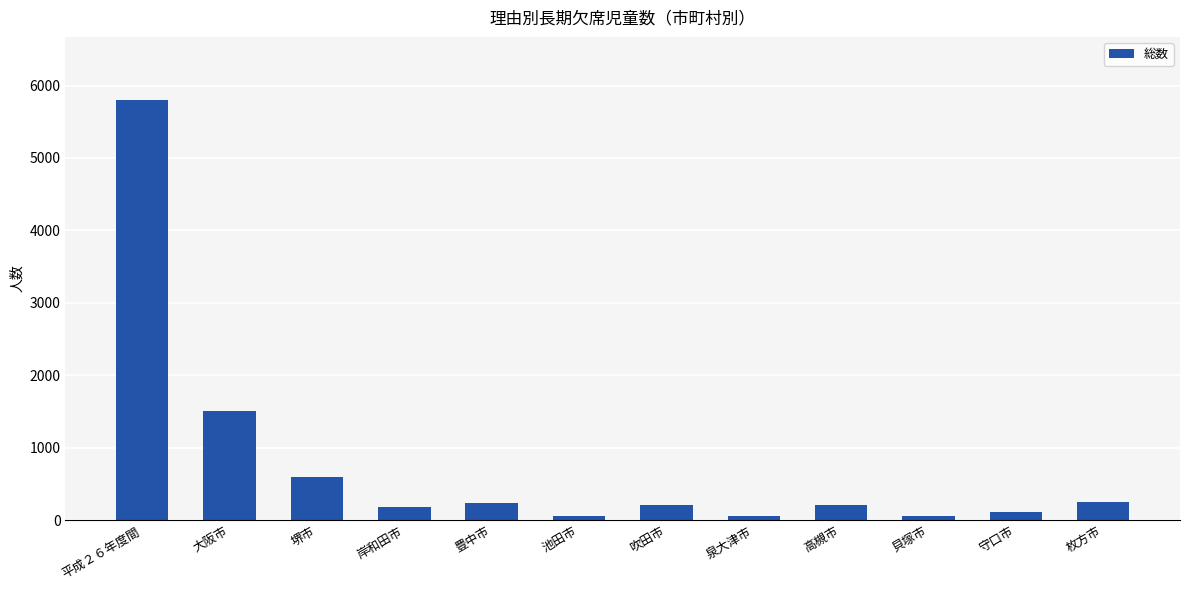

What is the sum of all values?

9283